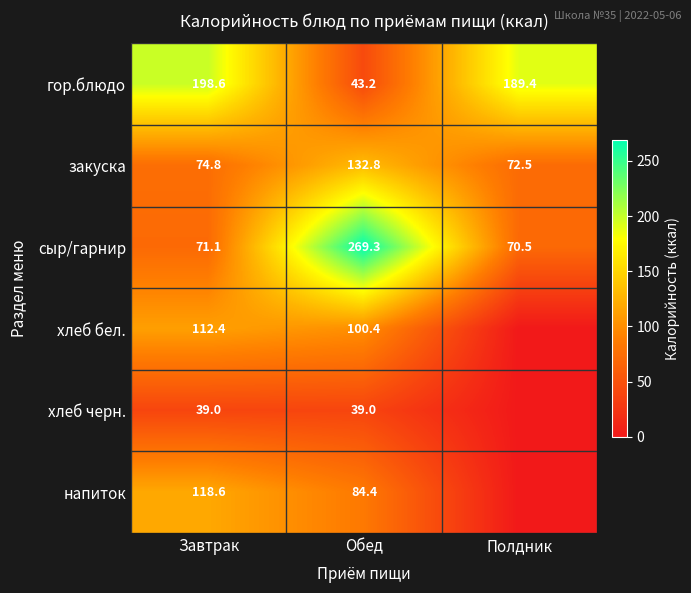

What is the average value of the закуска series?

93.4